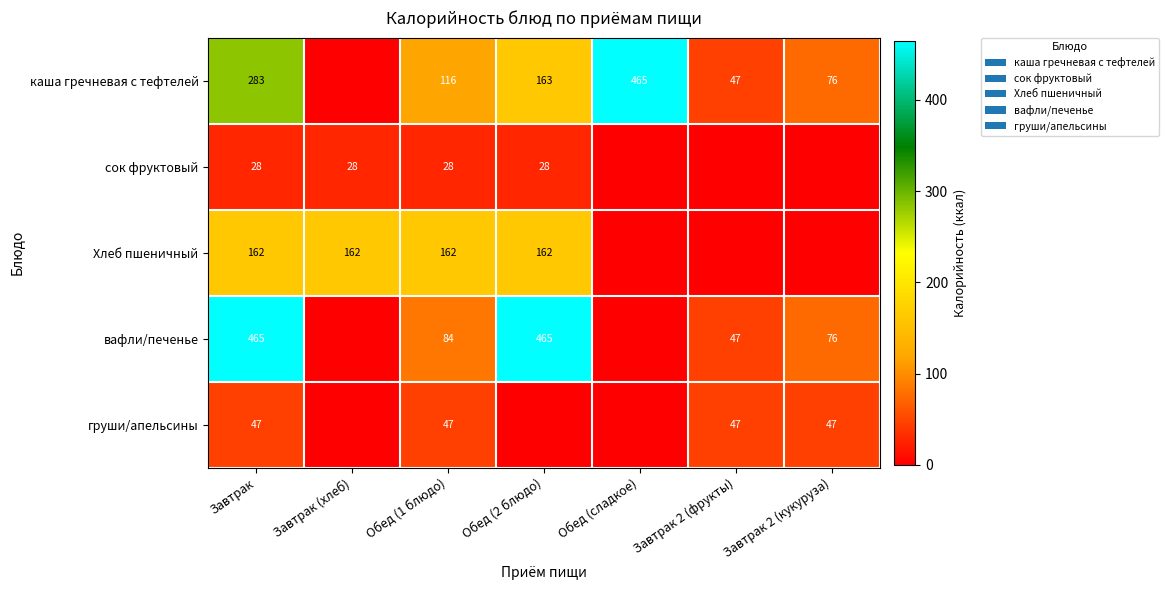

Which label corresponds to the smallest value in the chart?

Завтрак (хлеб)